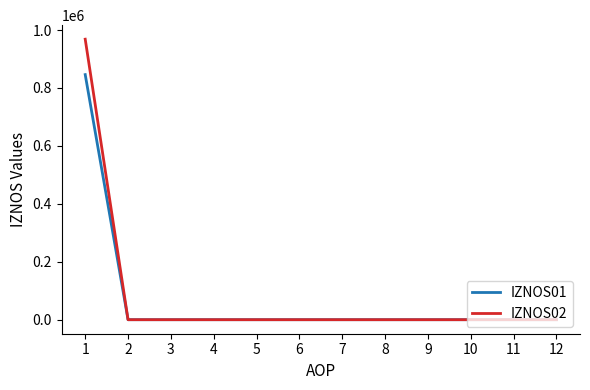

What is the sum of all IZNOS02 values?

968395.7